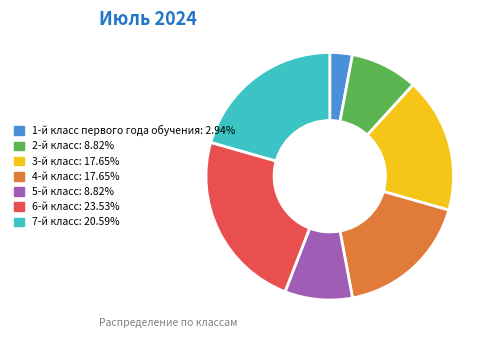

True or false: 6-й класс accounts for 24% of the total.

True